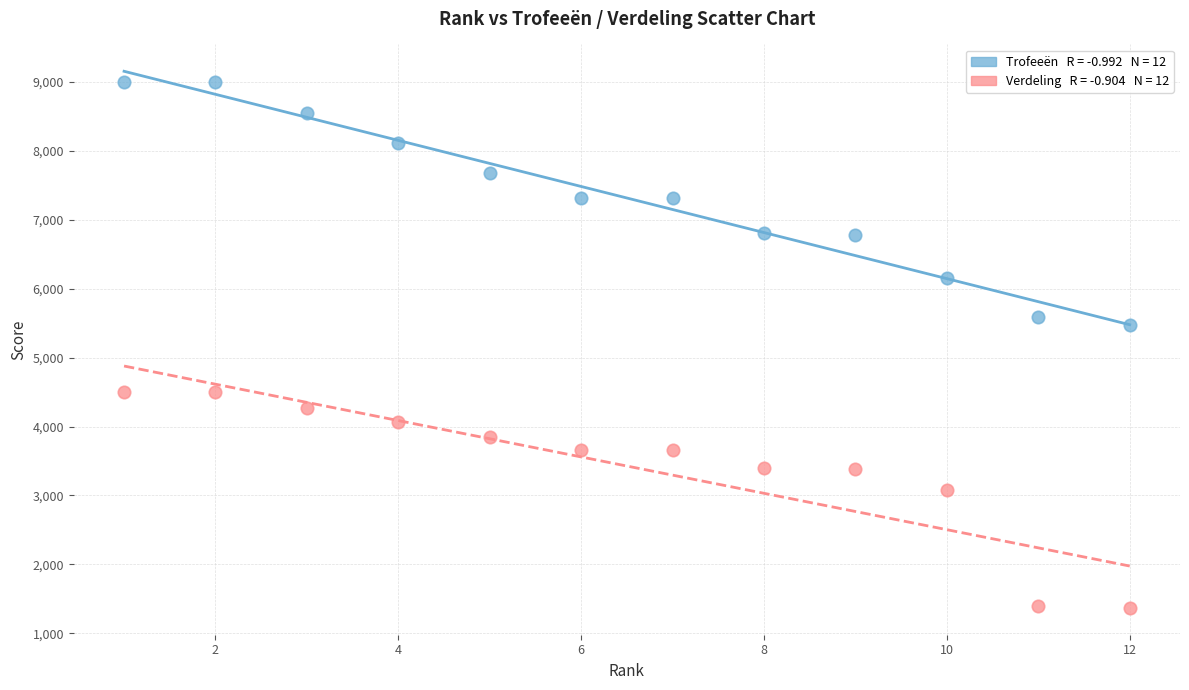

Across all data points, what is the range of X values (max minus min)?

11